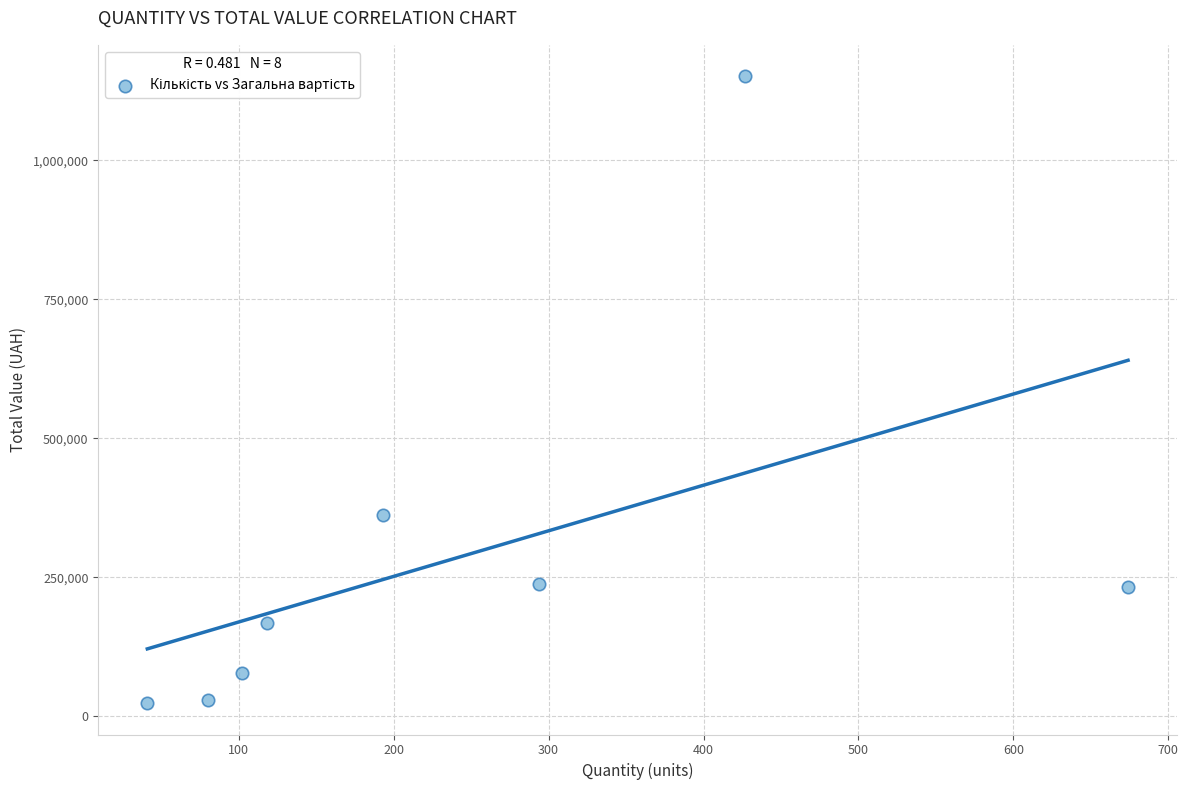

What Y value in the scatter plot is closest to 587431?

362932.6